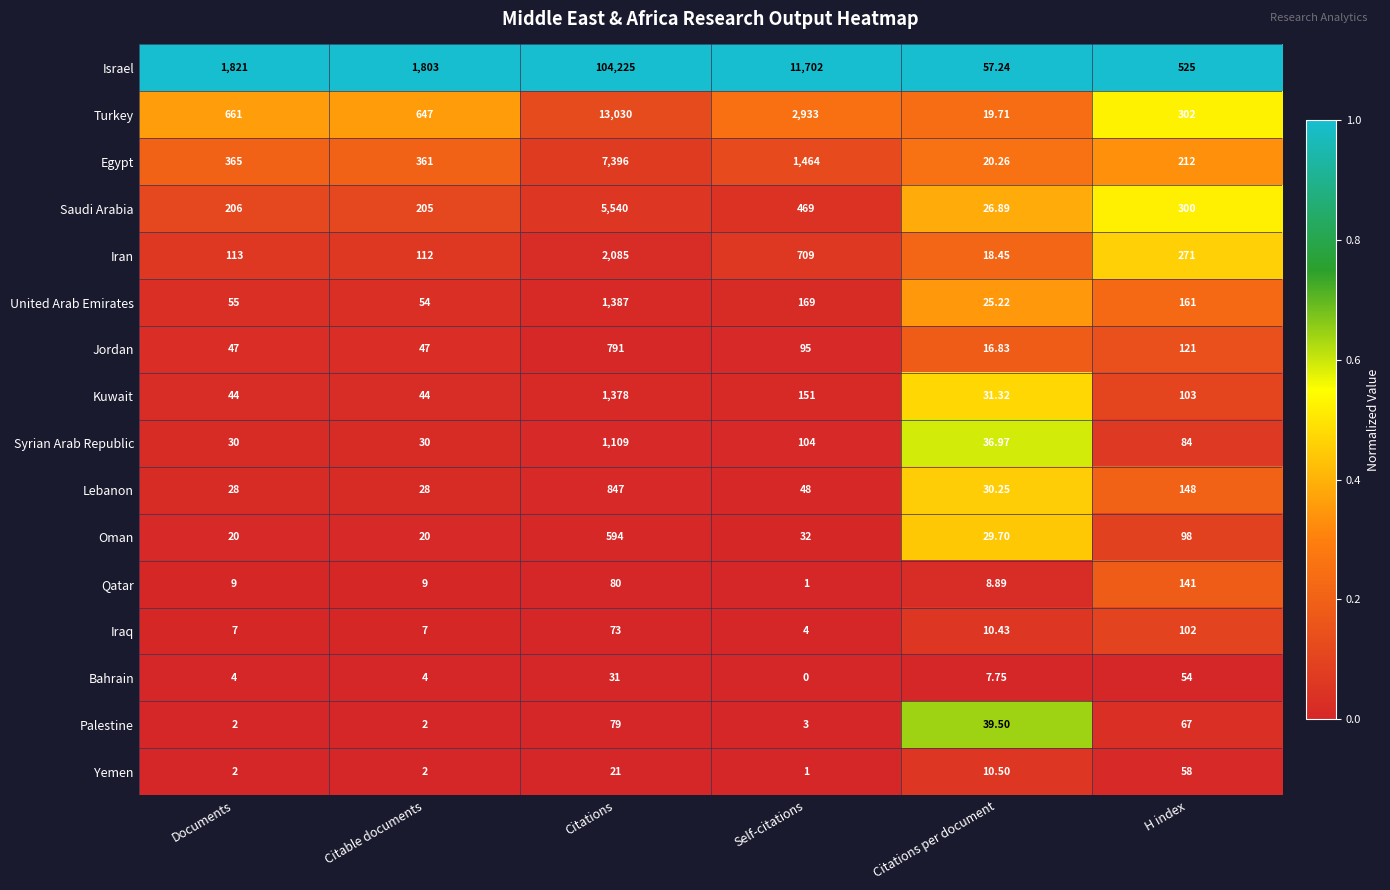

Where is Qatar nearest to the value 71?

Citations